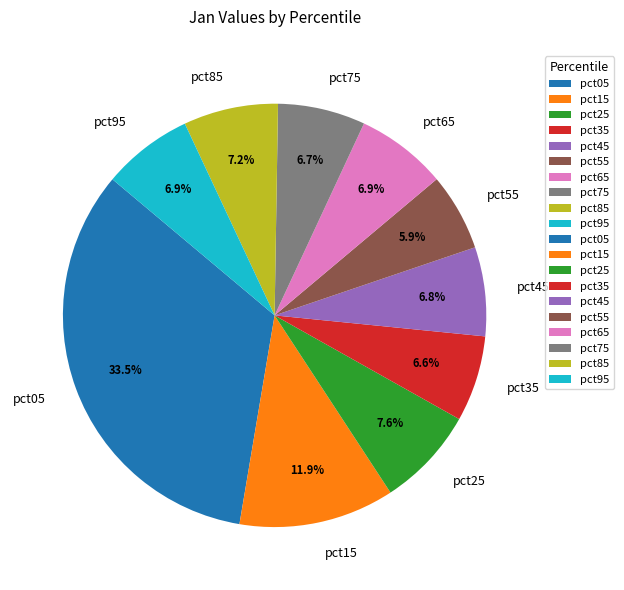

To the nearest percent, what is the average slice percentage?

10%